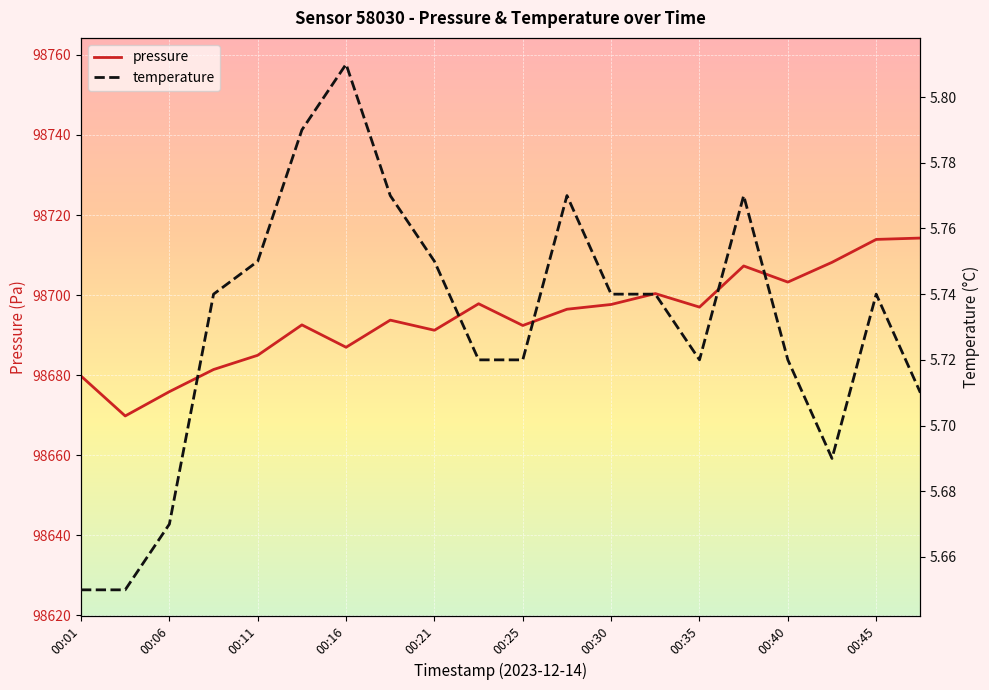

Is it true that pressure equals 98697.0 at 00:35?

True